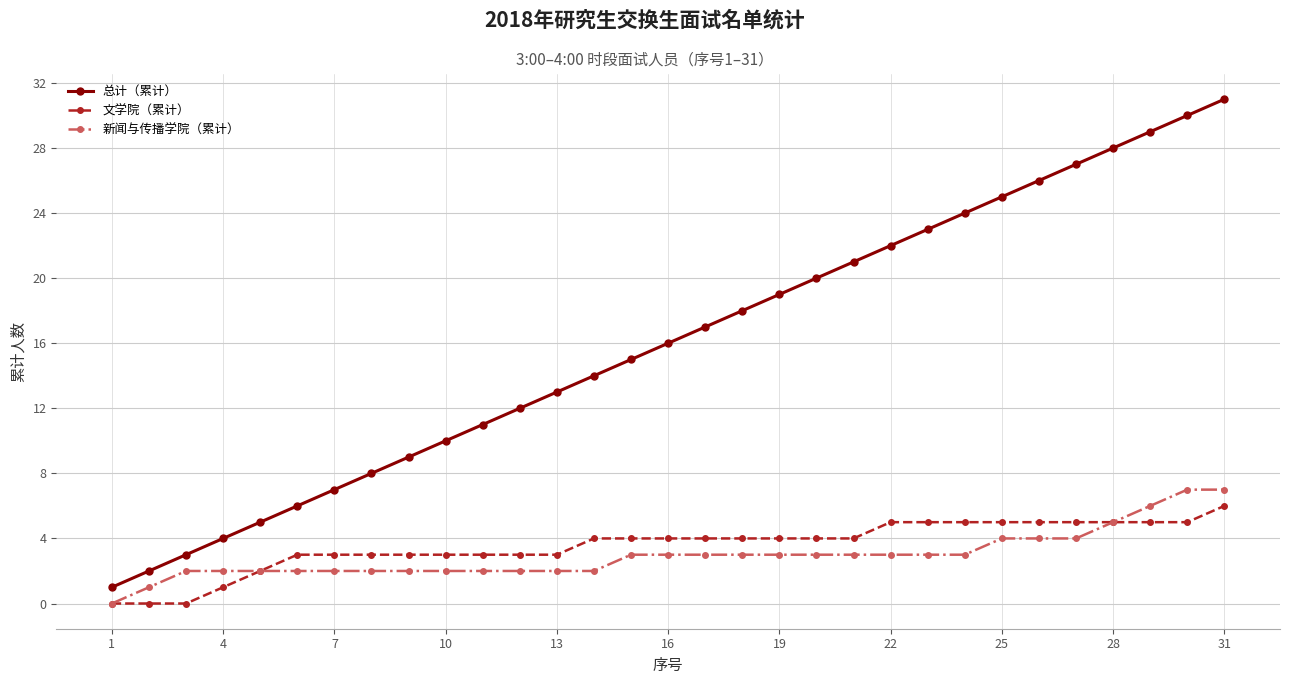

What is the greatest value displayed?

31